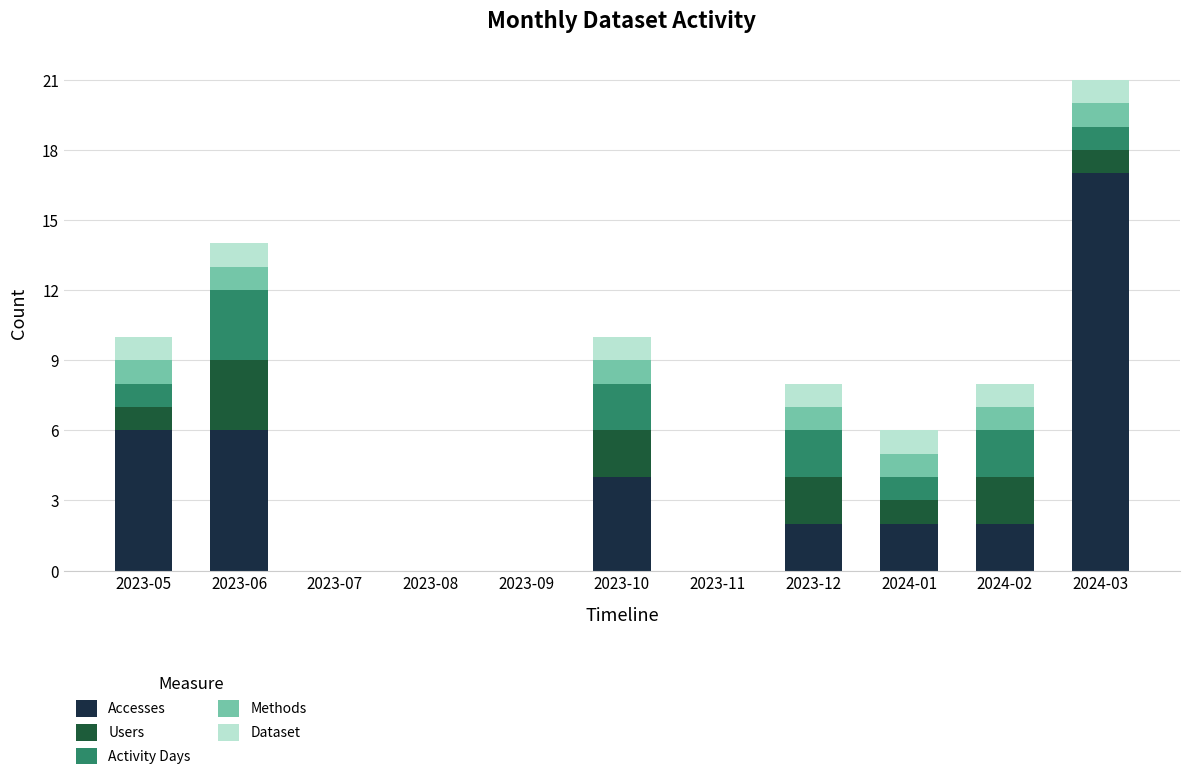

At which category is the sum across all series the highest?

2024-03